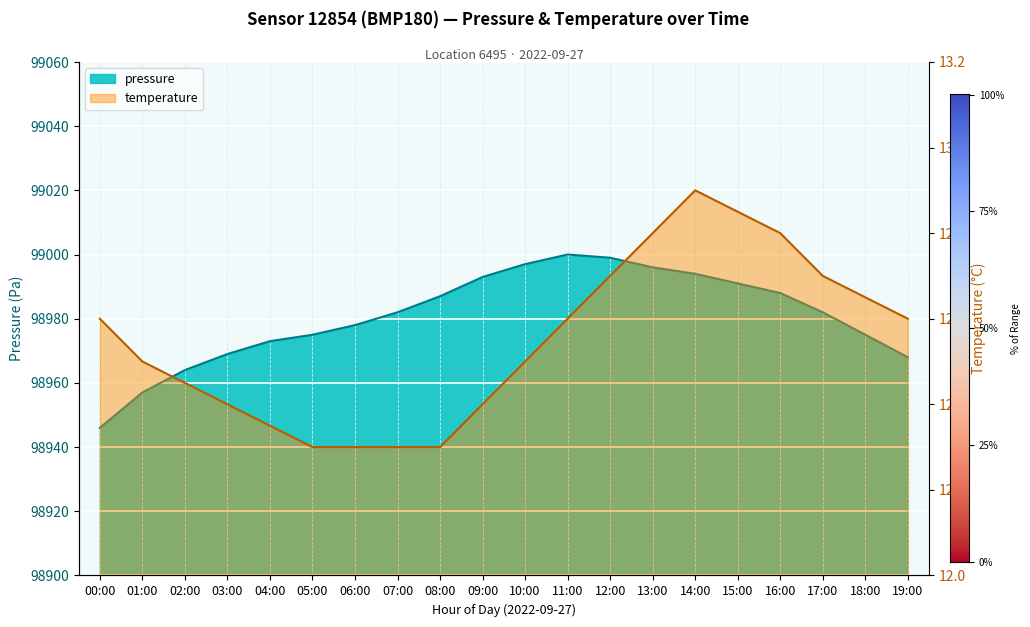

Reading left to right, transcribe all the data shown in this chart.

pressure: 98946.0	98957.0	98964.0	98969.0	98973.0	98975.0	98978.0	98982.0	98987.0	98993.0	98997.0	99000.0	98999.0	98996.0	98994.0	98991.0	98988.0	98982.0	98975.0	98968.0
temperature: 12.6	12.5	12.4	12.4	12.3	12.3	12.3	12.3	12.3	12.4	12.5	12.6	12.7	12.8	12.9	12.8	12.8	12.7	12.7	12.6